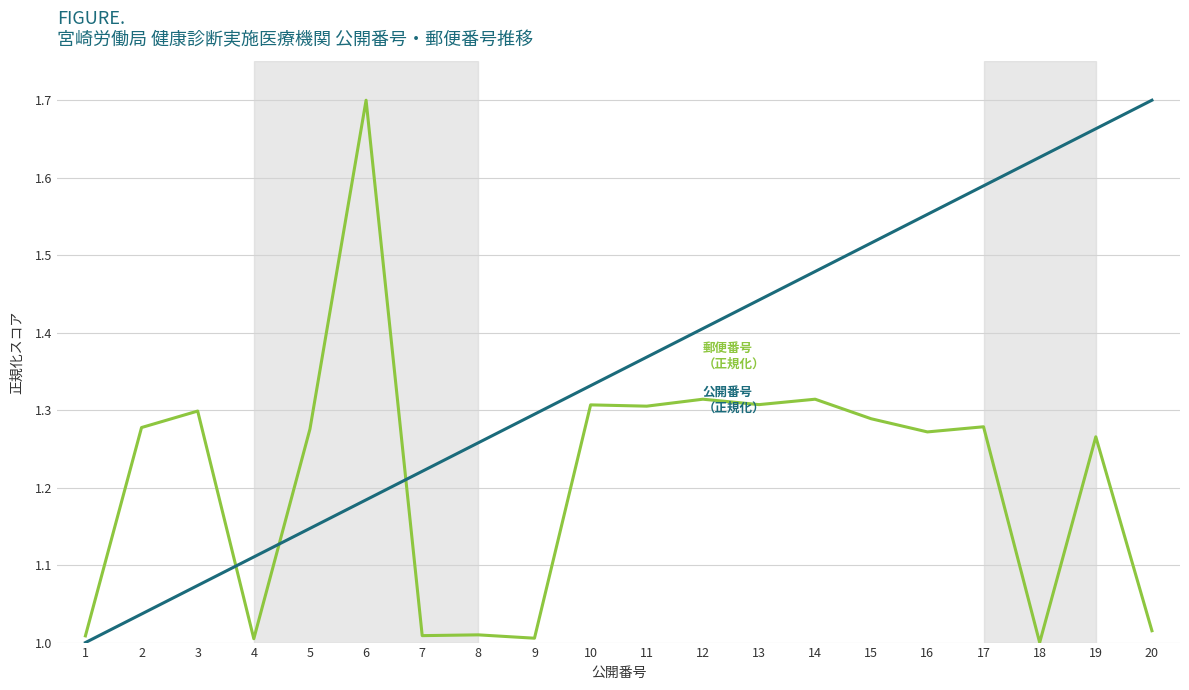

What is the spread (max minus min) of values at 17?

0.3